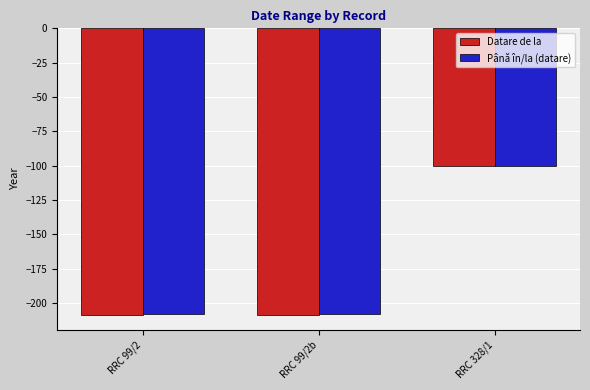

What is the maximum value for Până în/la (datare)?

-100